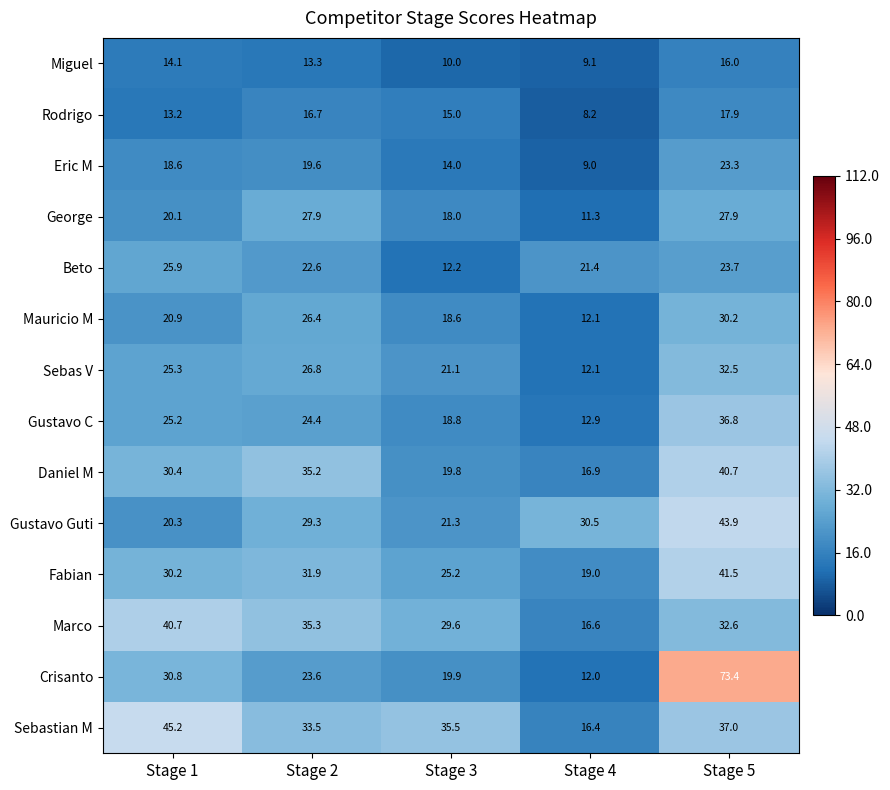

The value of Daniel M at Stage 1 is 30.4. True or false?

True